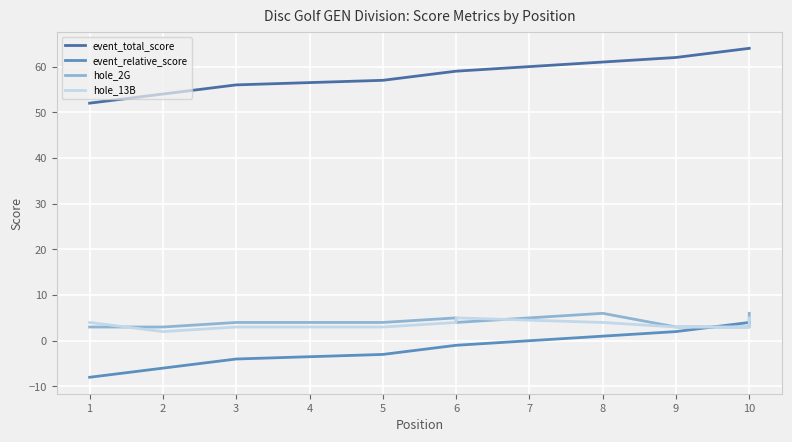

How many values in the hole_13B series are below 3?

1